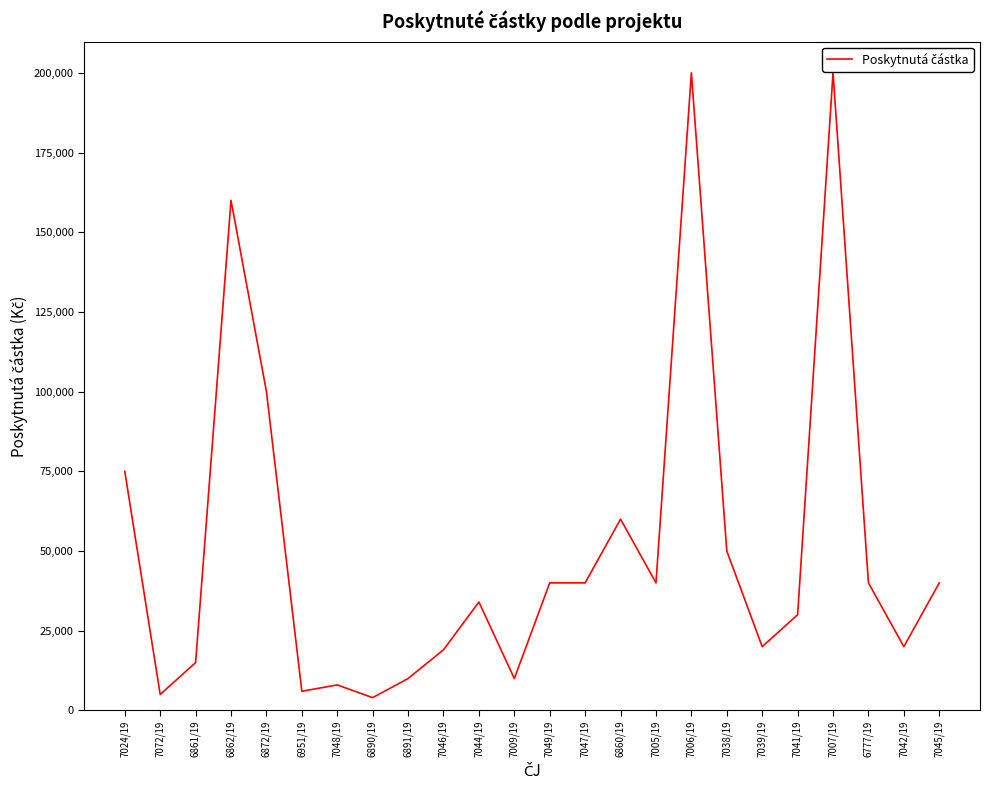

True or false: the data has more than 1 interior local peaks.

True